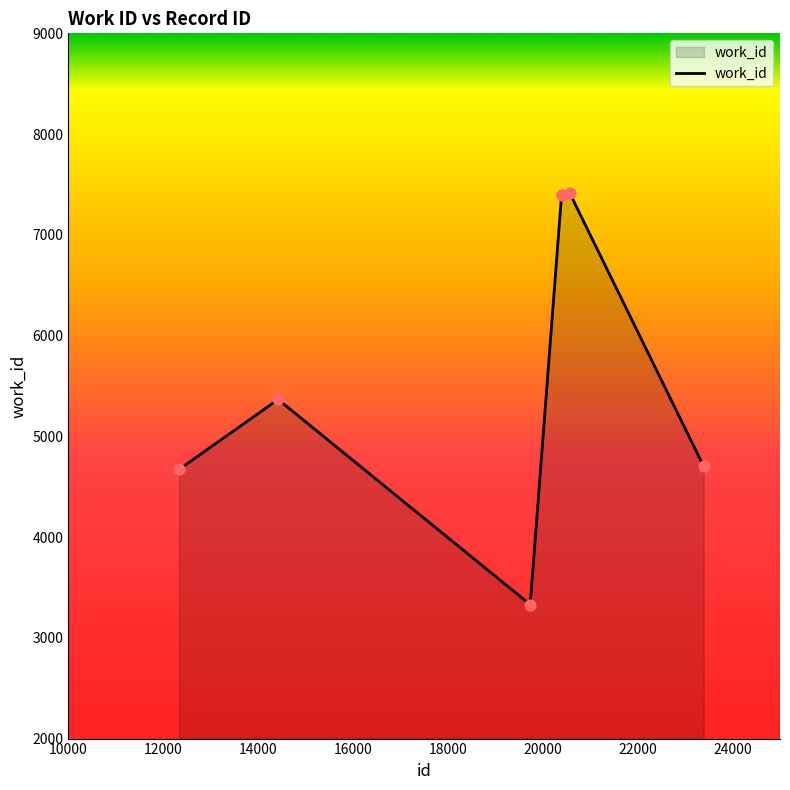

What is the difference between the maximum and minimum values?

4081